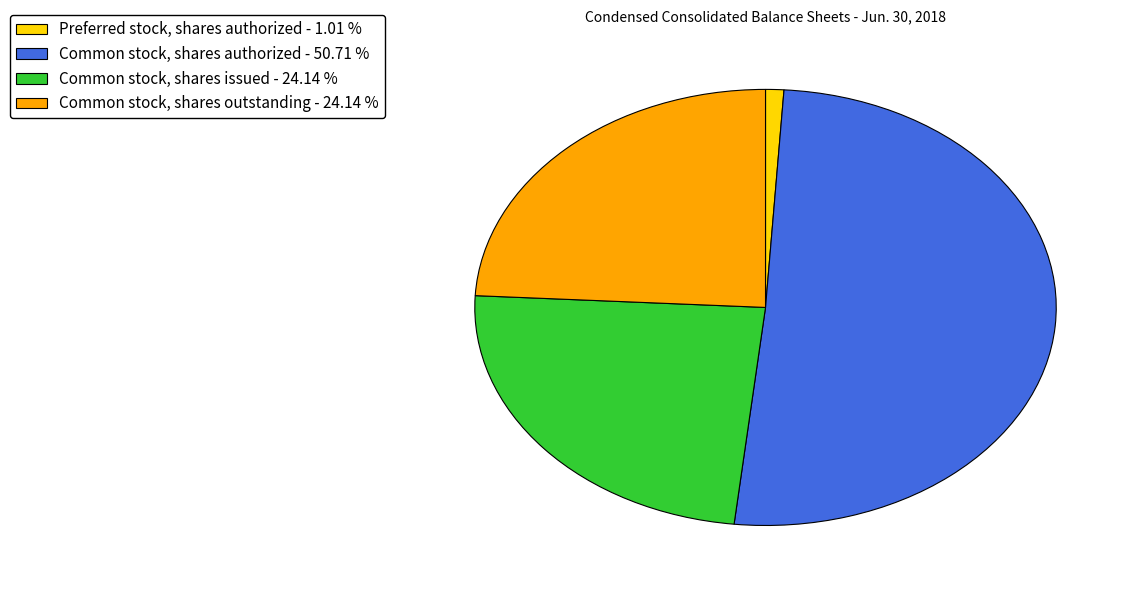

Is there a majority slice in this chart?

Yes